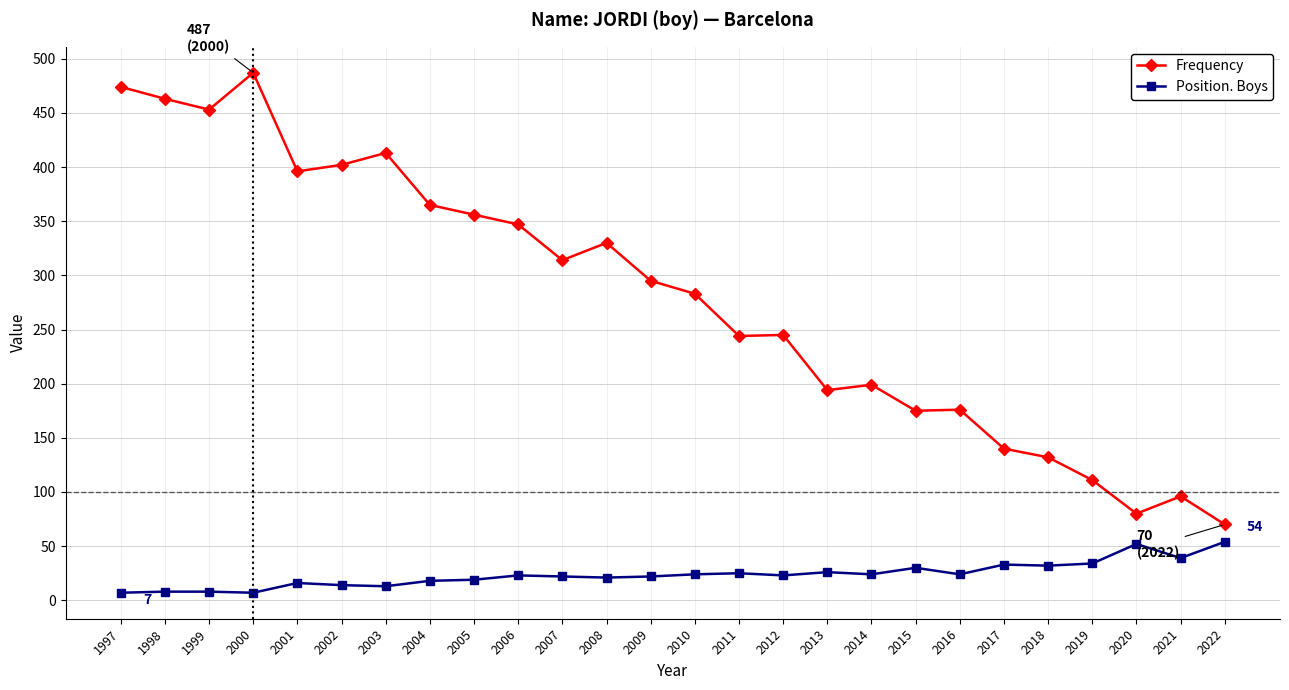

True or false: Position. Boys and Frequency cross at least once.

False